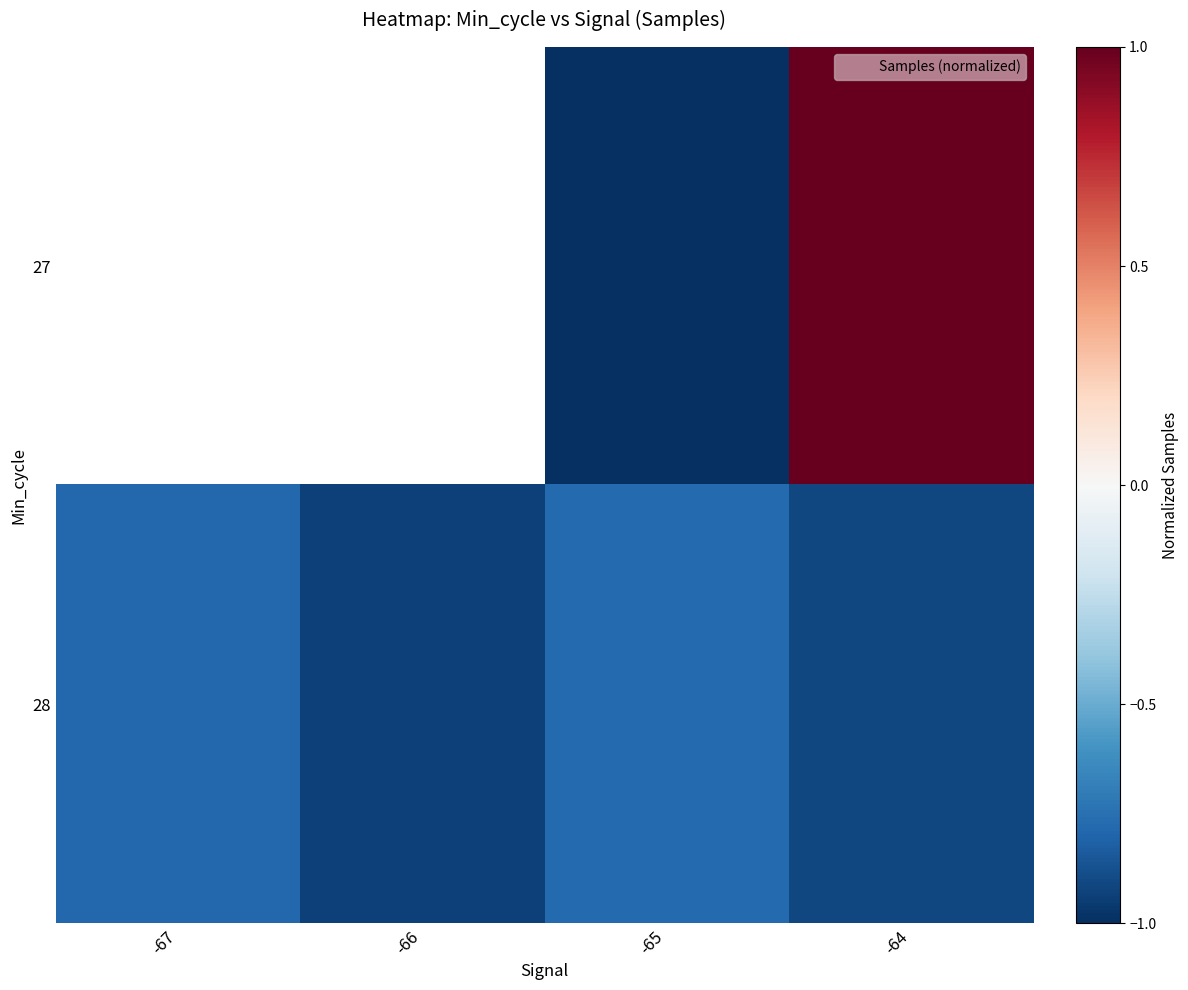

The 28 series shows -0.9 at -66. True or false?

True